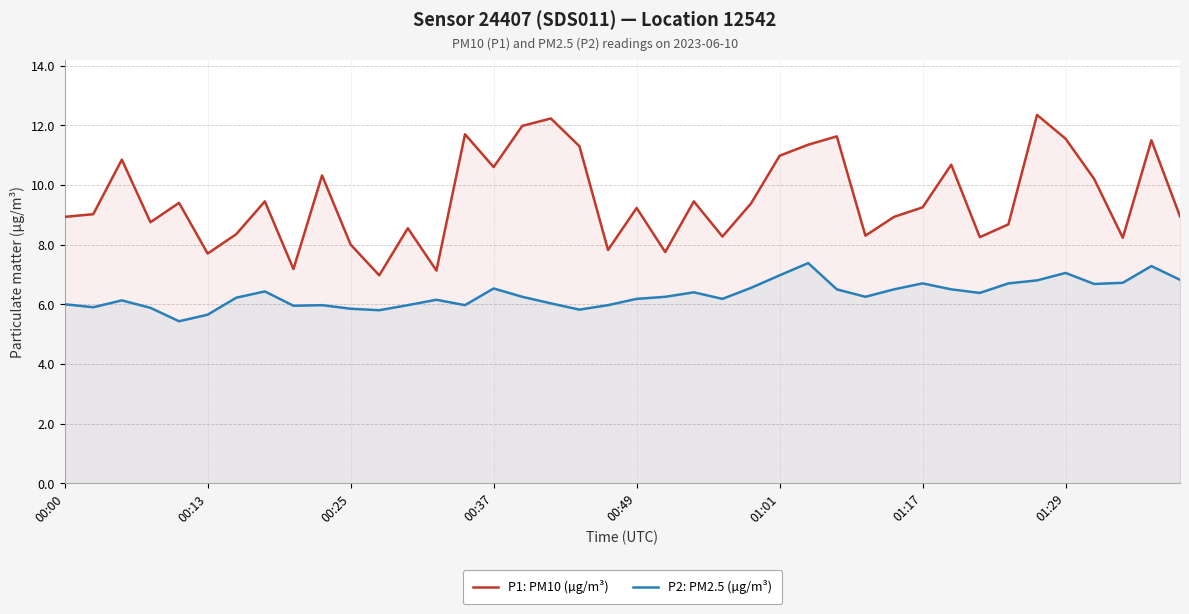

Which series has the largest total across all categories?

P1: PM10 (µg/m³)